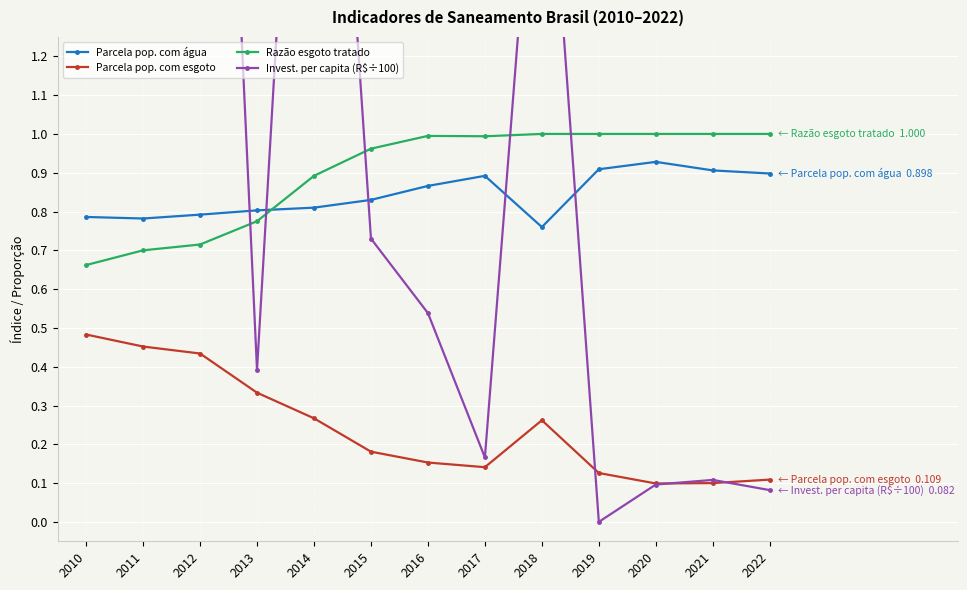

Which category has the lowest value in the Parcela pop. com esgoto series?

2020